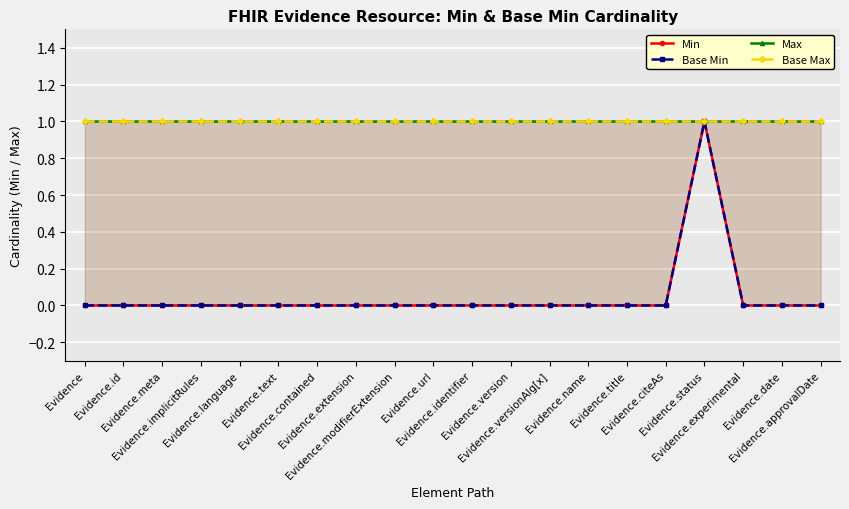

Is it true that Max equals 1 at Evidence.citeAs?

True